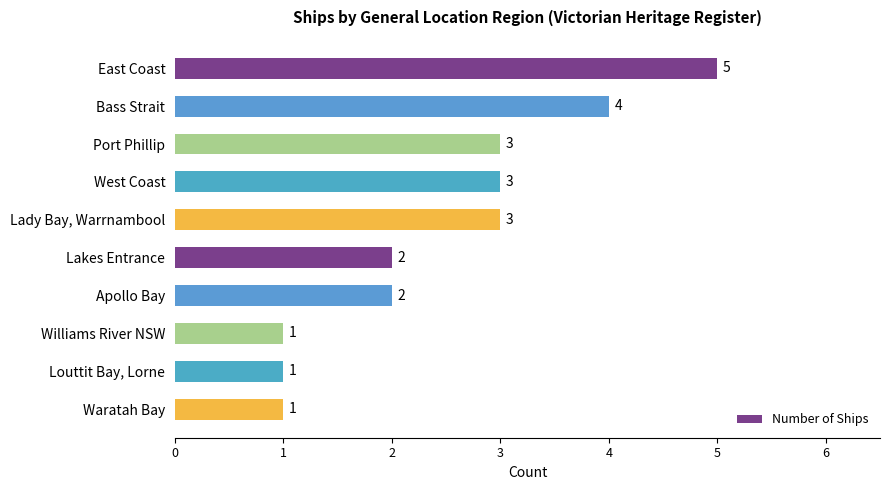

What position from the bottom is West Coast?

7